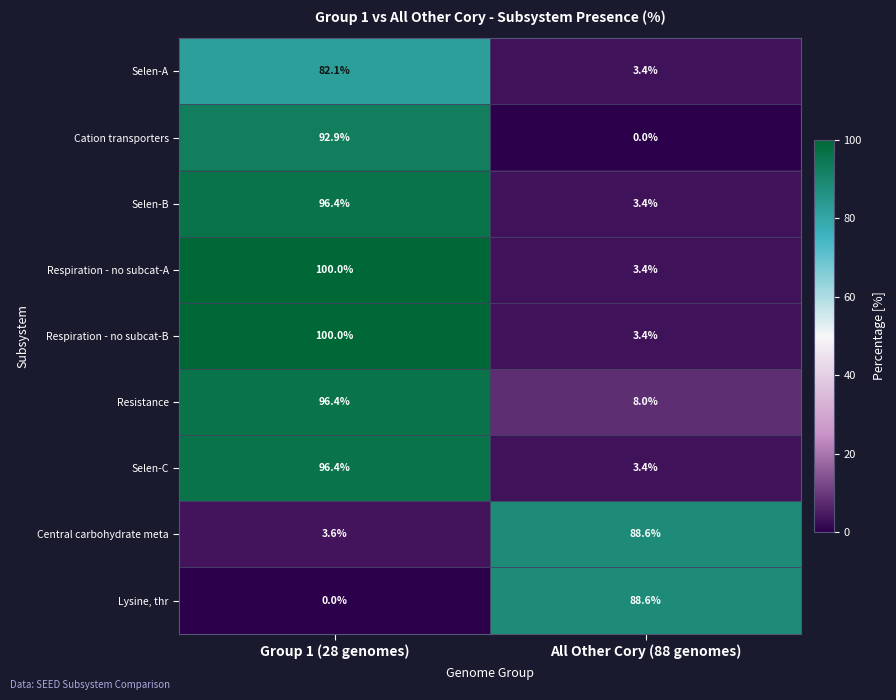

Count the number of data series in this chart.

9